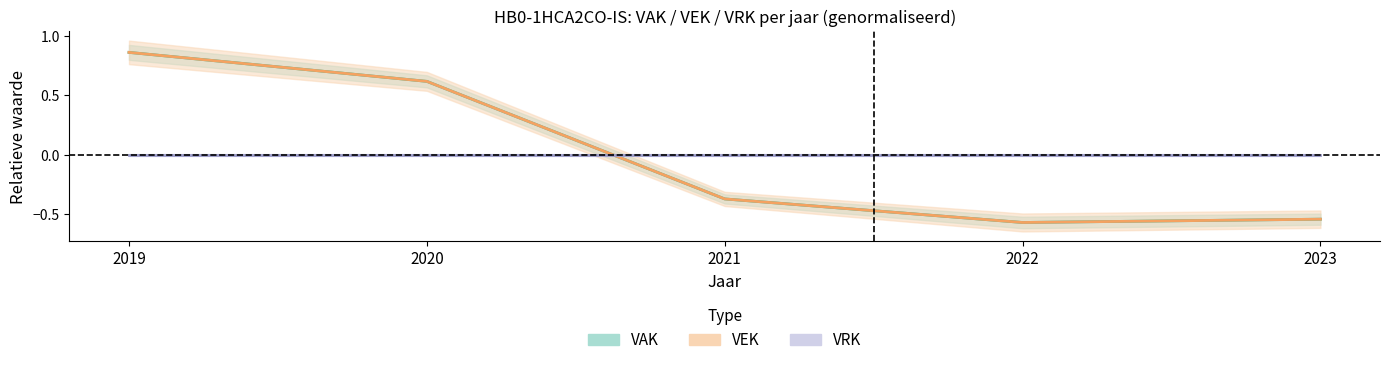

Where is the first local minimum for VEK?

2022